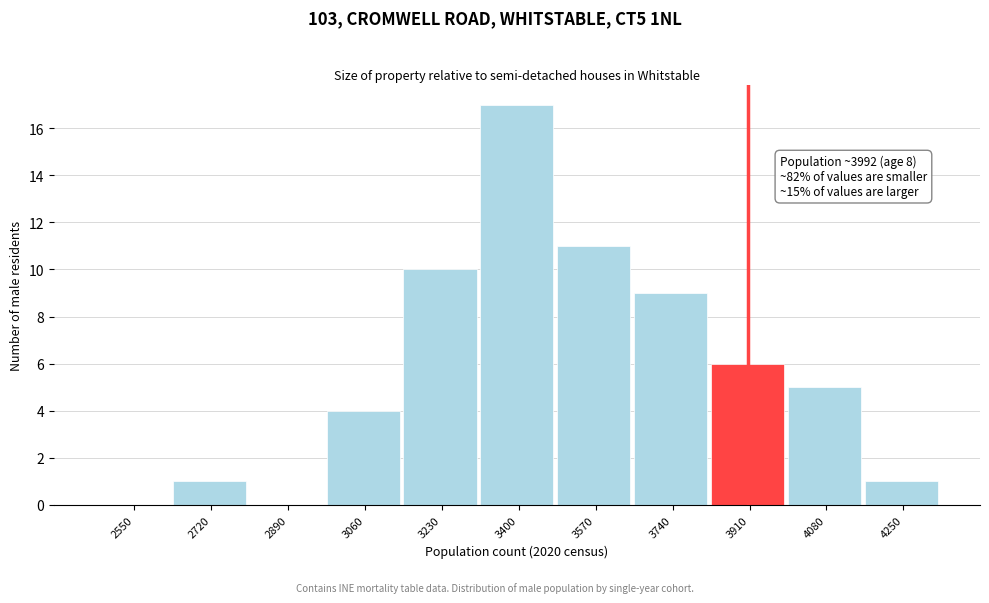

Reading left to right, what are all the values shown in this chart?

2550=0	2720=1	2890=0	3060=4	3230=10	3400=17	3570=11	3740=9	3910=6	4080=5	4250=1